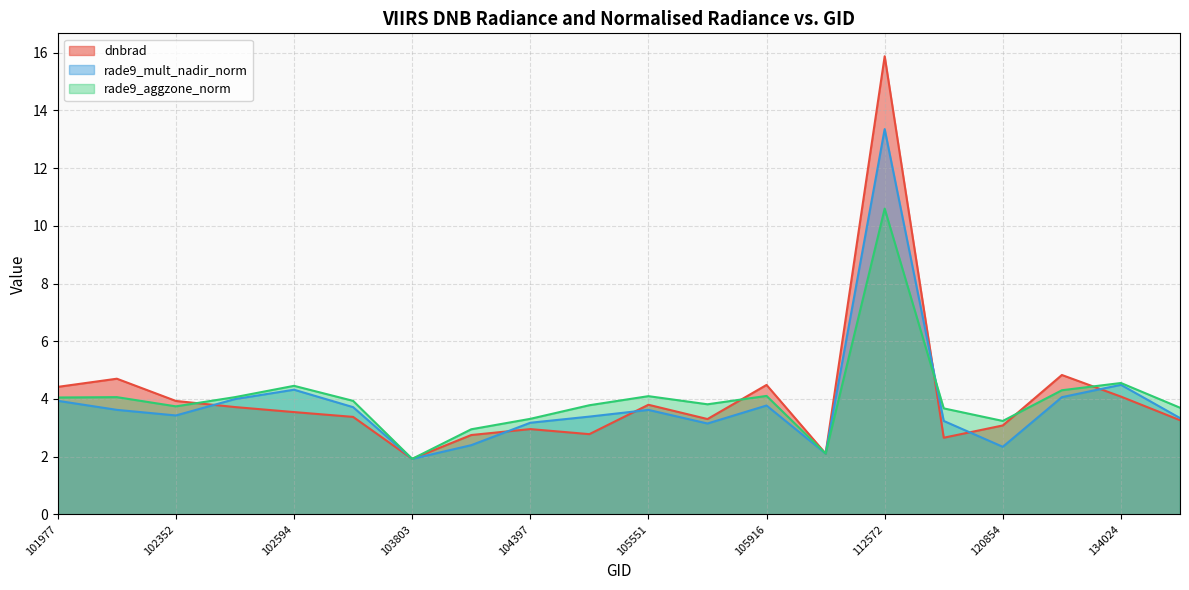

List the series in order of their overall mean, lowest first.

rade9_mult_nadir_norm, rade9_aggzone_norm, dnbrad